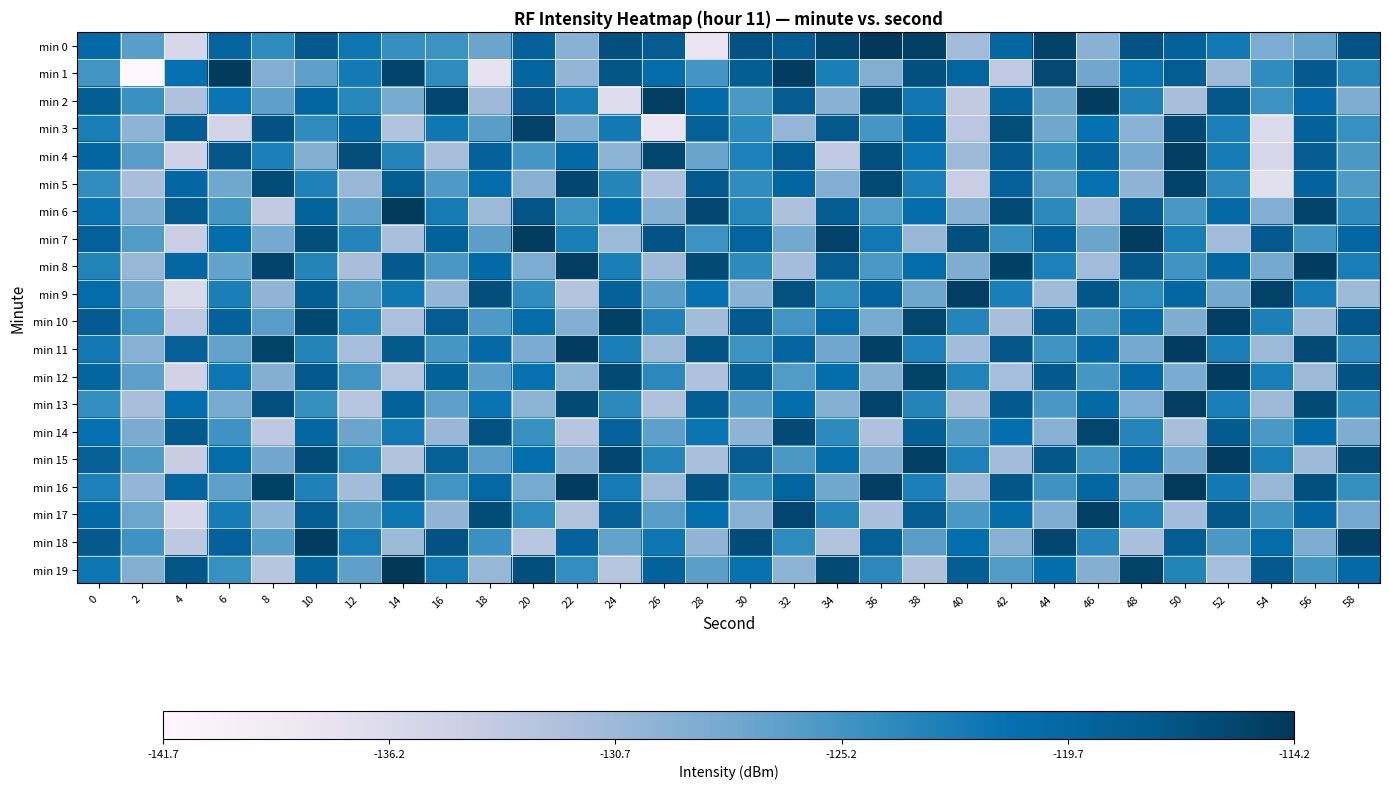

Rank the series by their maximum value, from highest to lowest.

min 0, min 19, min 16, min 1, min 6, min 2, min 18, min 7, min 8, min 11, min 12, min 15, min 4, min 9, min 13, min 10, min 17, min 3, min 5, min 14